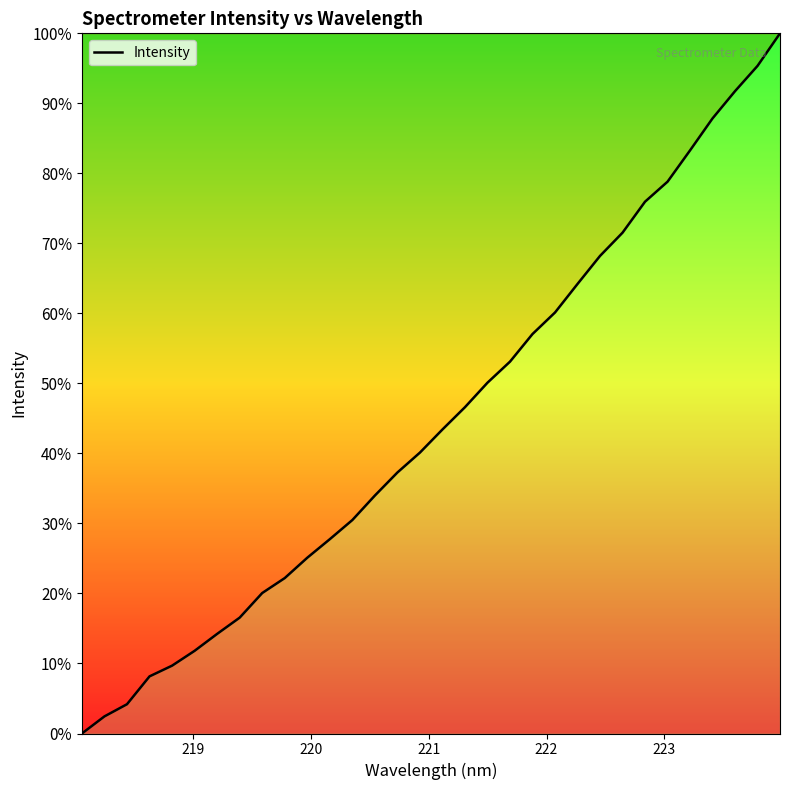

How many values are below 43?

16